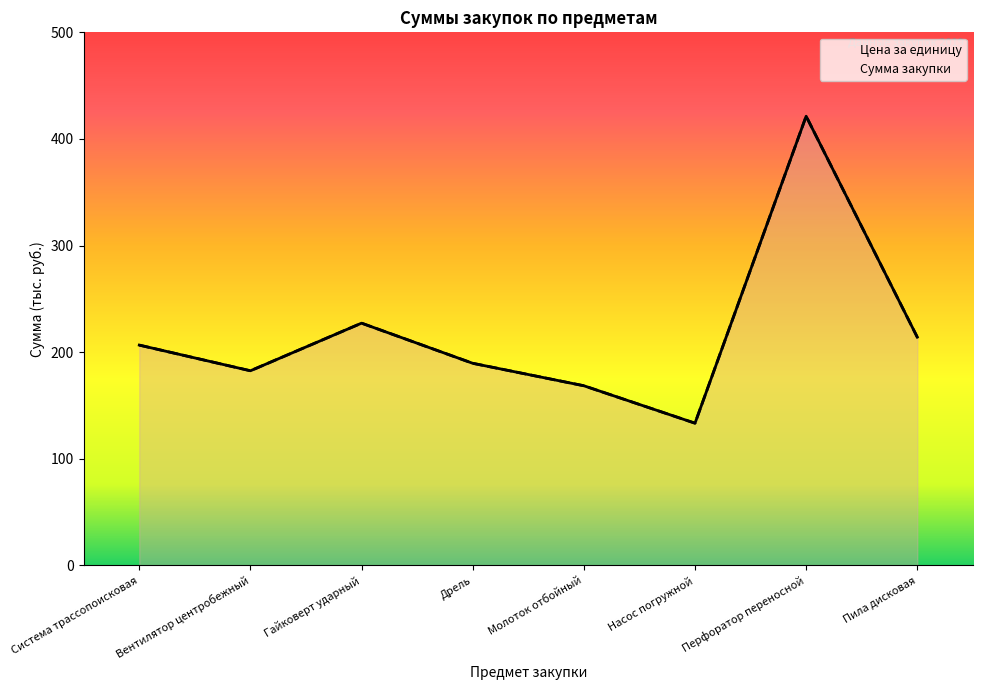

How many data points in Цена за единицу are above 206?

4